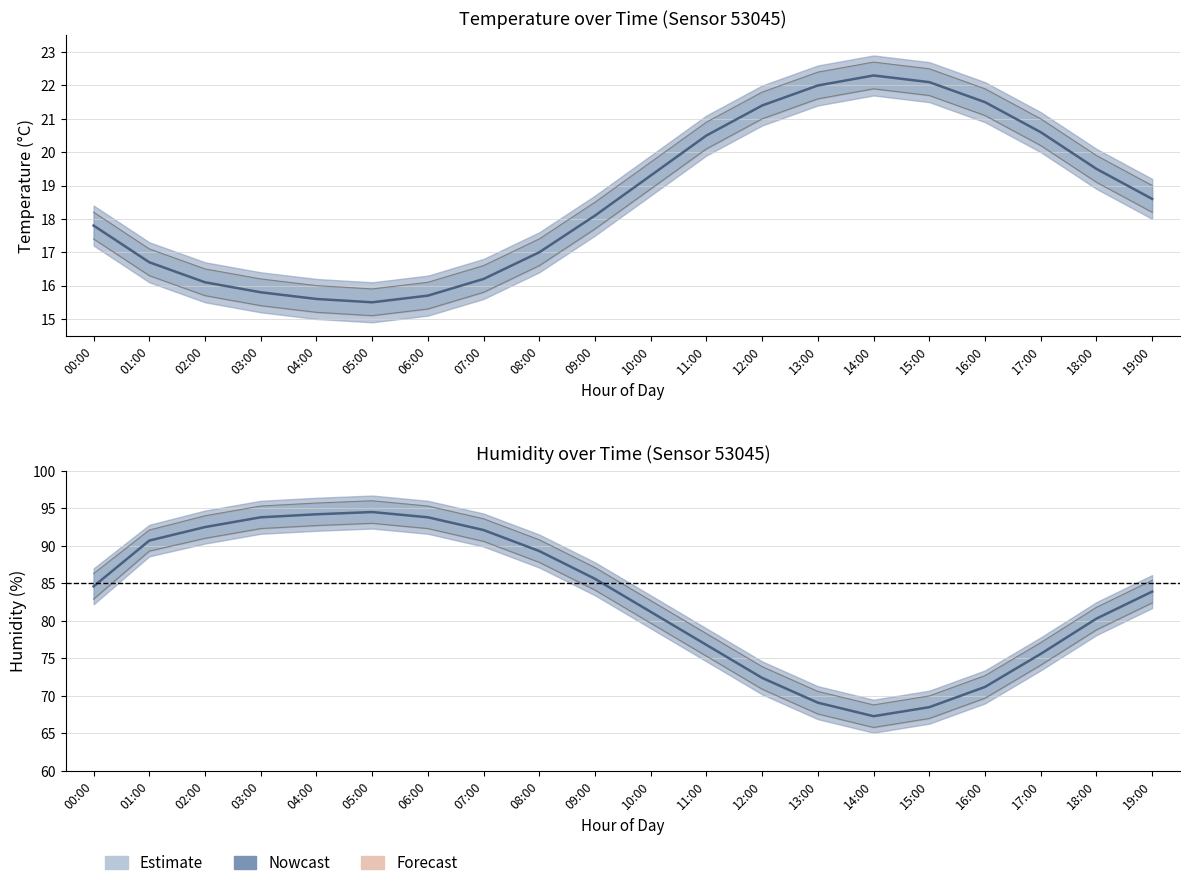

What position from the right is 11:00?

9